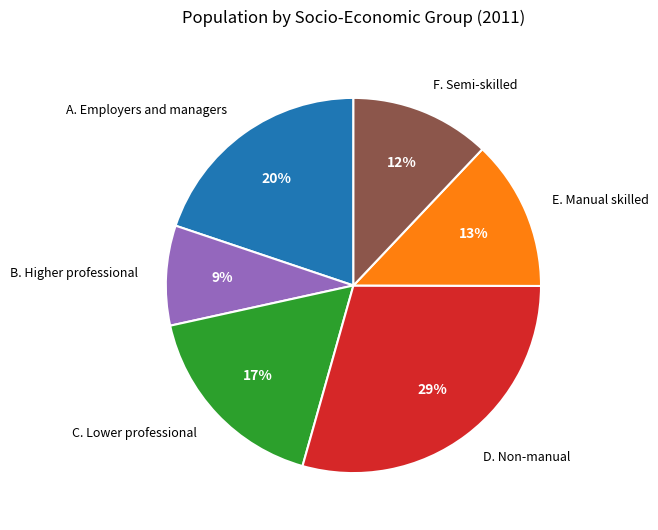

Does any single category account for the majority?

No